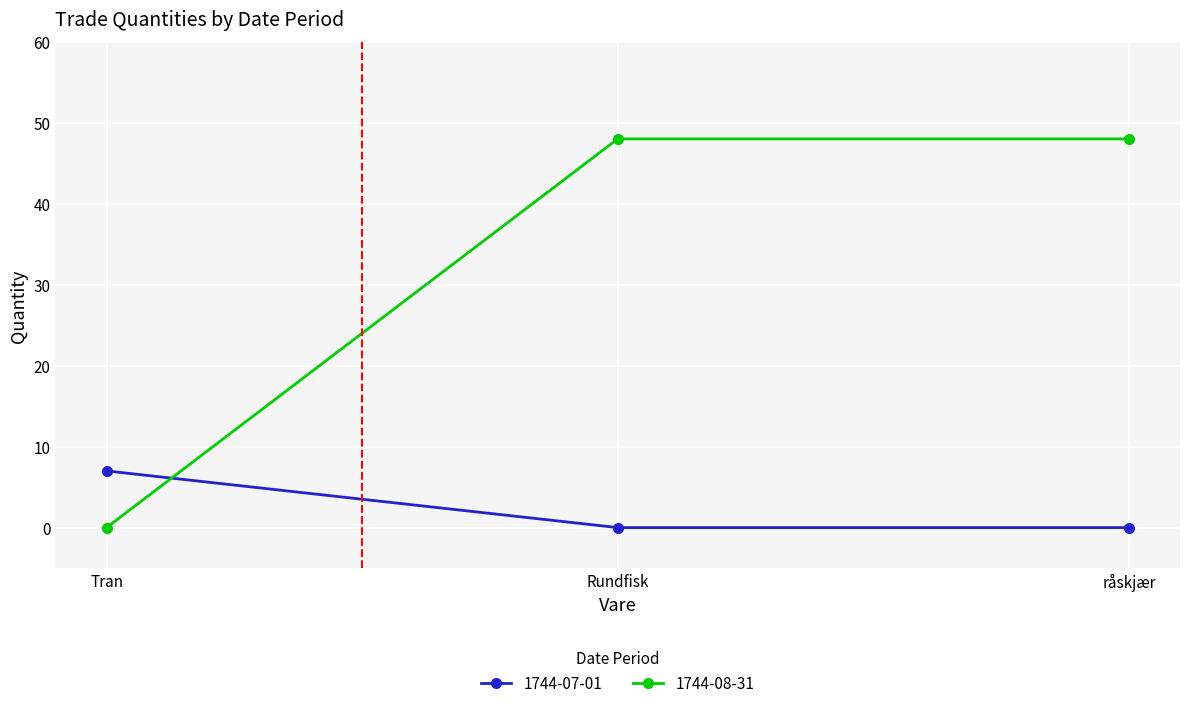

Reading left to right, what are all the values shown in this chart?

1744-07-01: 7	0	0
1744-08-31: 0	48	48